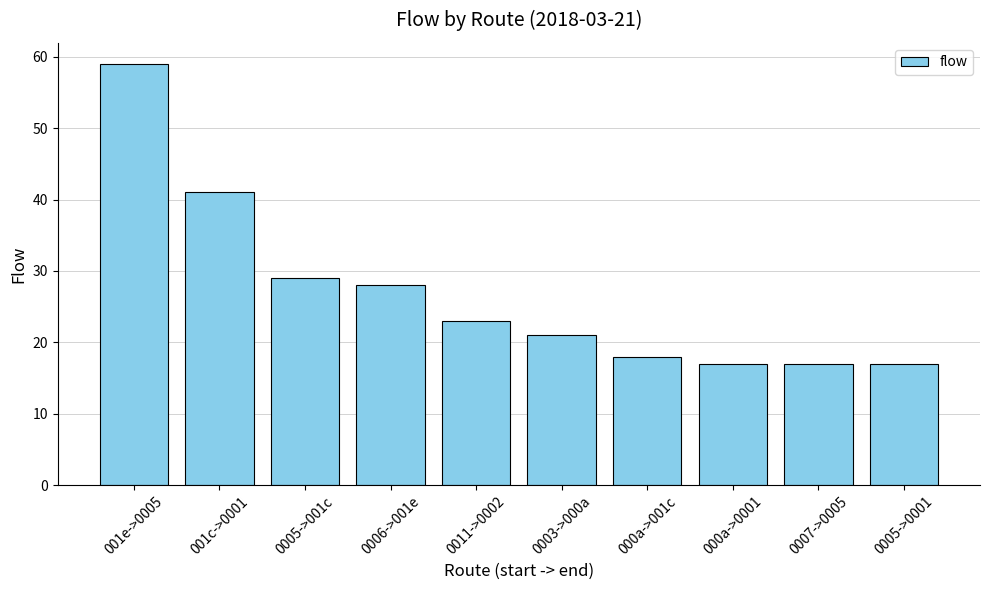

Where is the data nearest to the value 38?

001c->0001